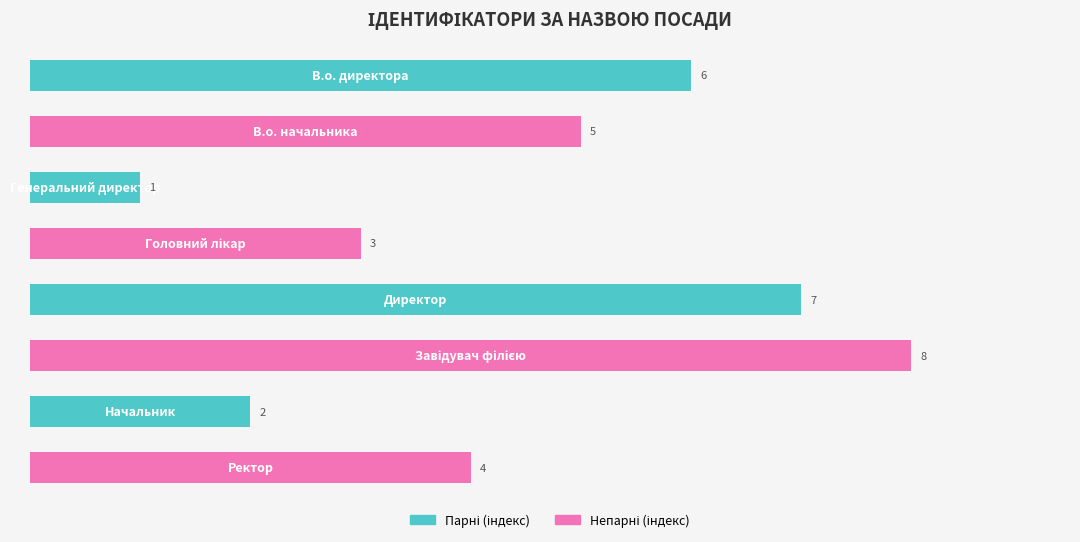

What is the difference between the second highest and minimum values?

6